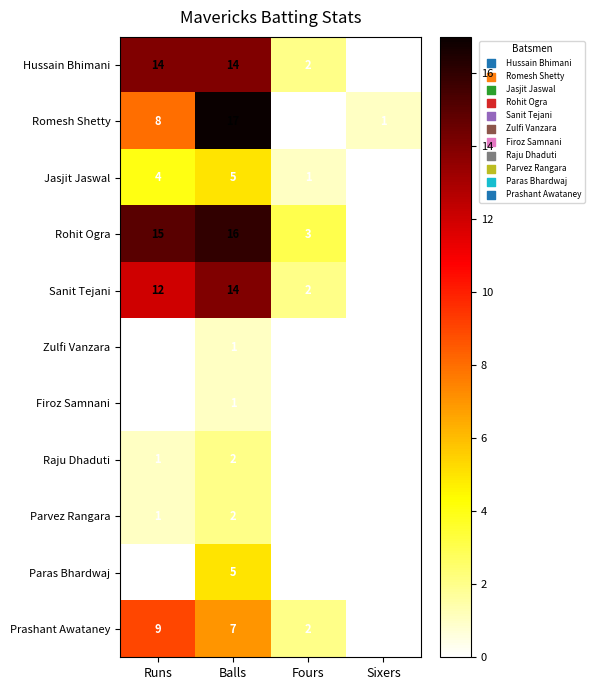

How many data points does each series have?

4